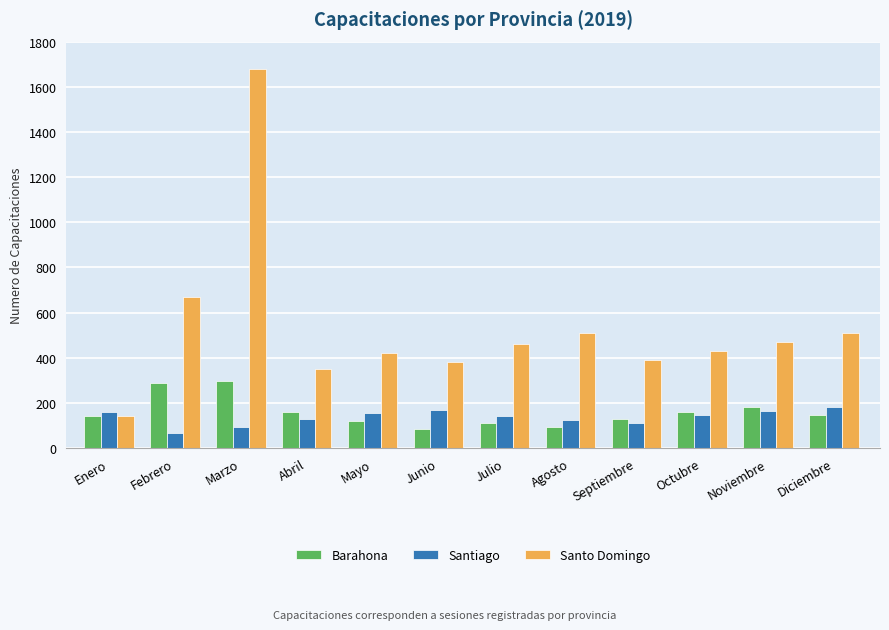

What is the value of the Santiago bar at the 8th from the left?

125